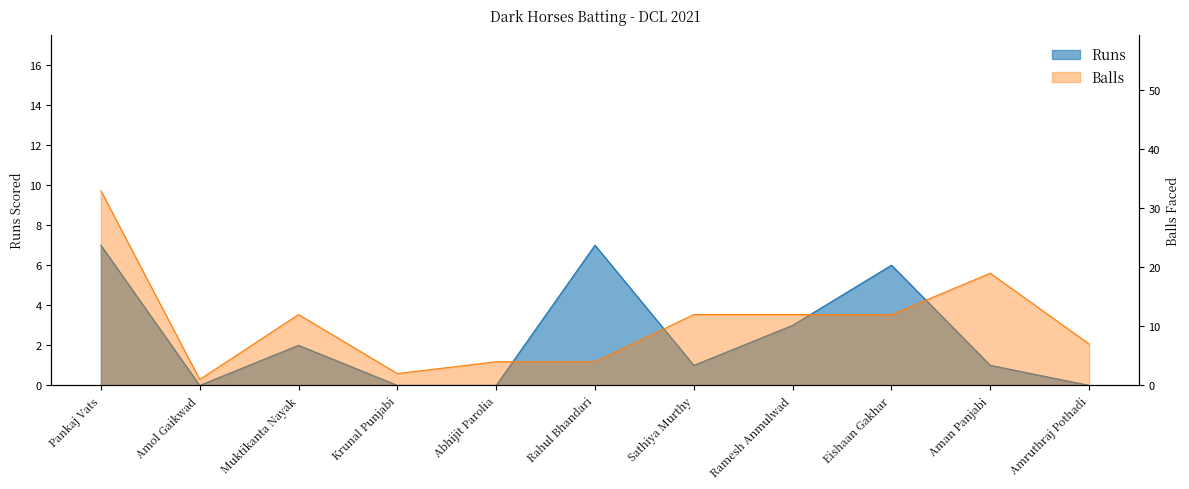

Which category has the highest value across all series?

Pankaj Vats